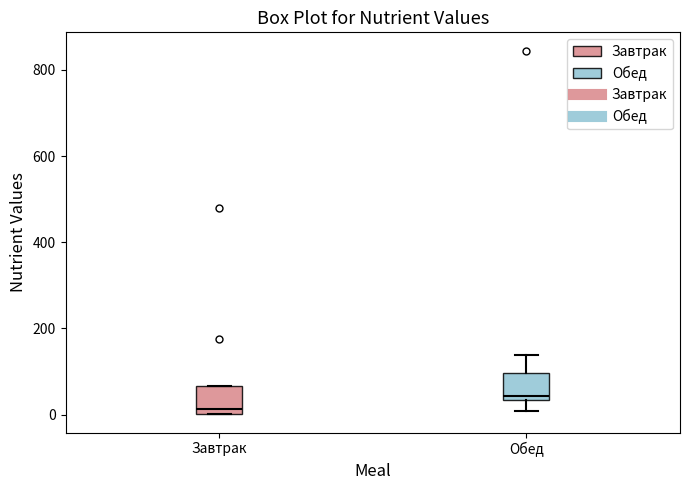

Which box has the lowest median line?

Завтрак